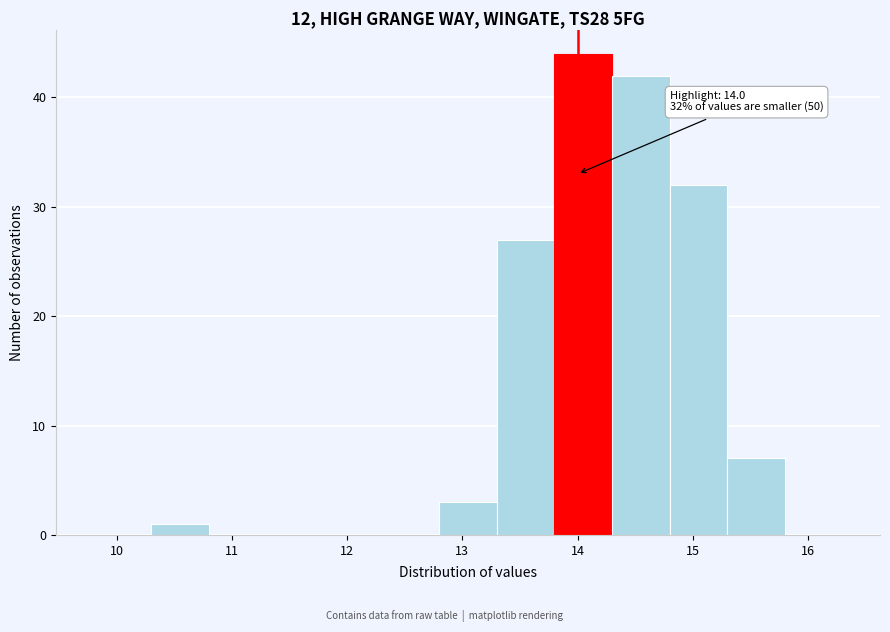

Which range on the x-axis has the tallest bar?

13.8 to 14.3